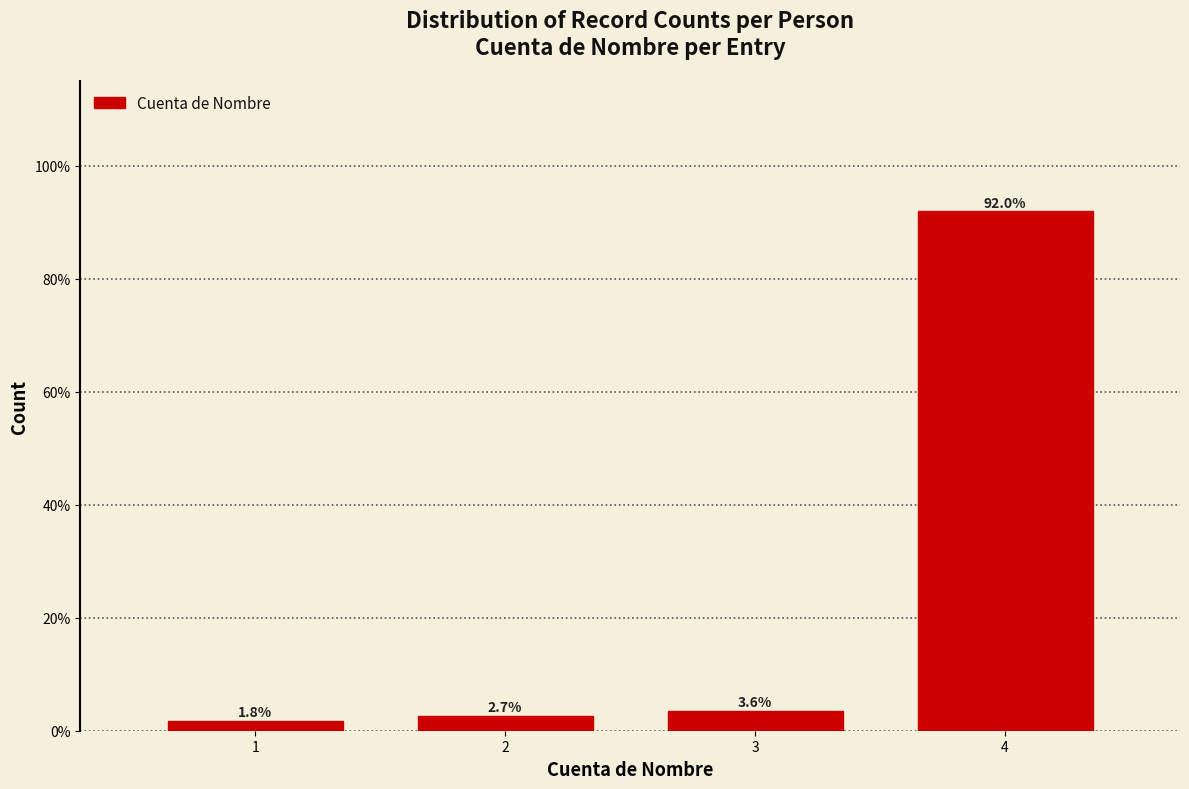

Reading left to right, extract all data points from this chart.

1.8	2.7	3.6	92.0